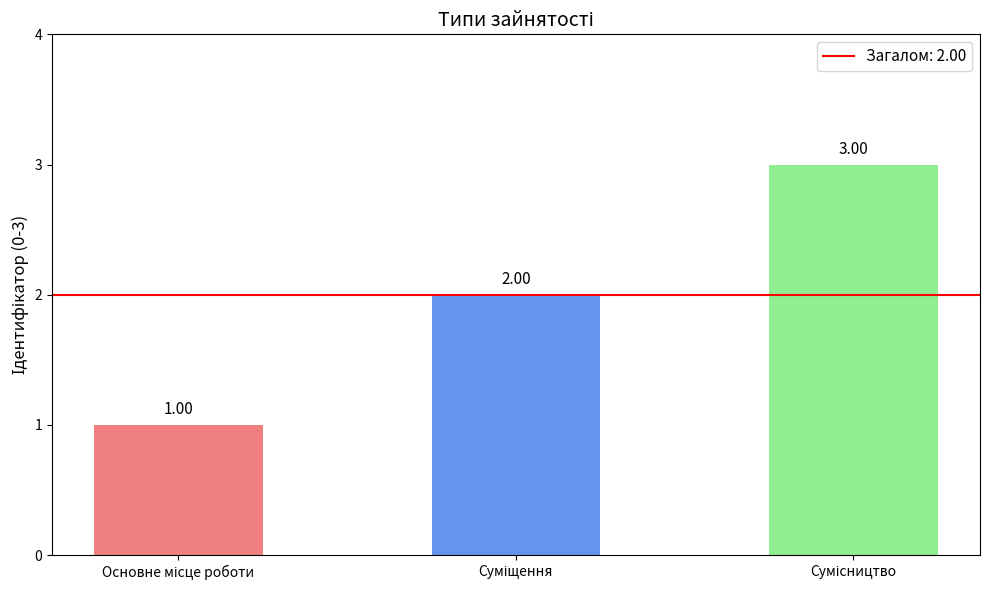

What position from the left is Суміщення?

2